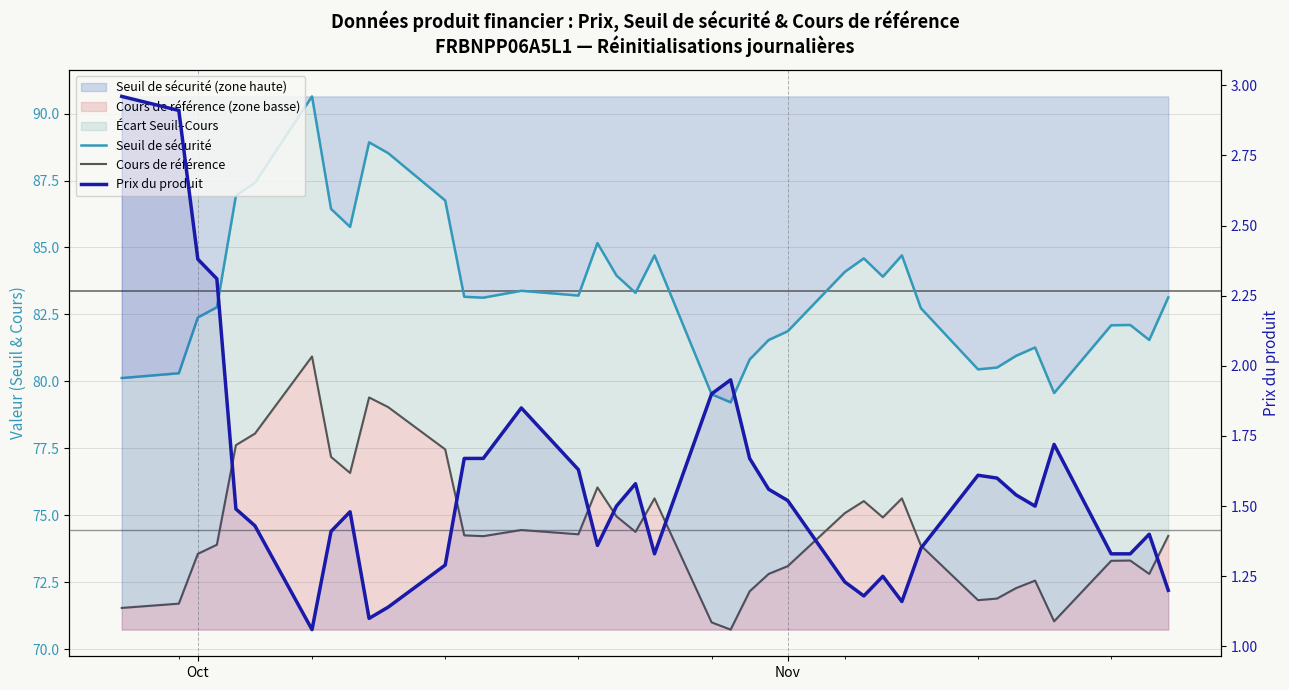

Is the value of Seuil de sécurité at 17 greater than the value of Cours de référence at 33?

Yes